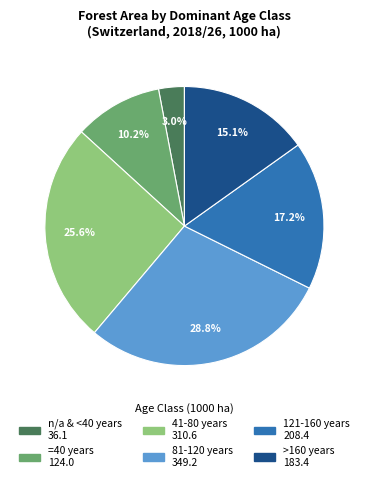

Count the number of slices in the pie.

6